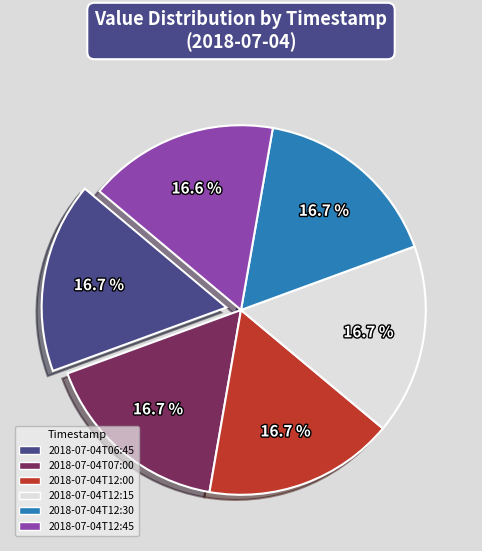

Approximately how many times larger is the value at 2018-07-04T06:45 compared to 2018-07-04T12:00?

1.0